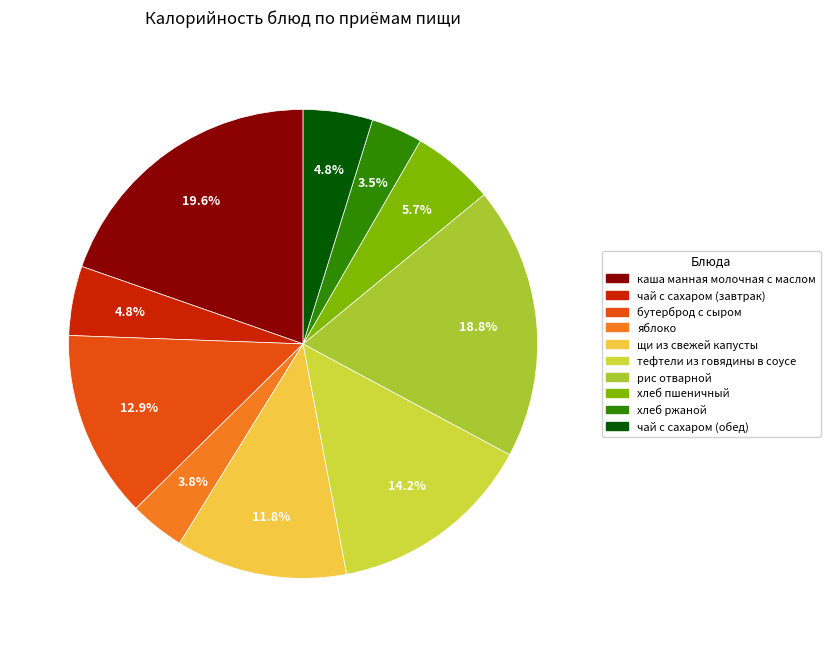

What is the largest slice in the pie chart?

каша манная молочная с маслом